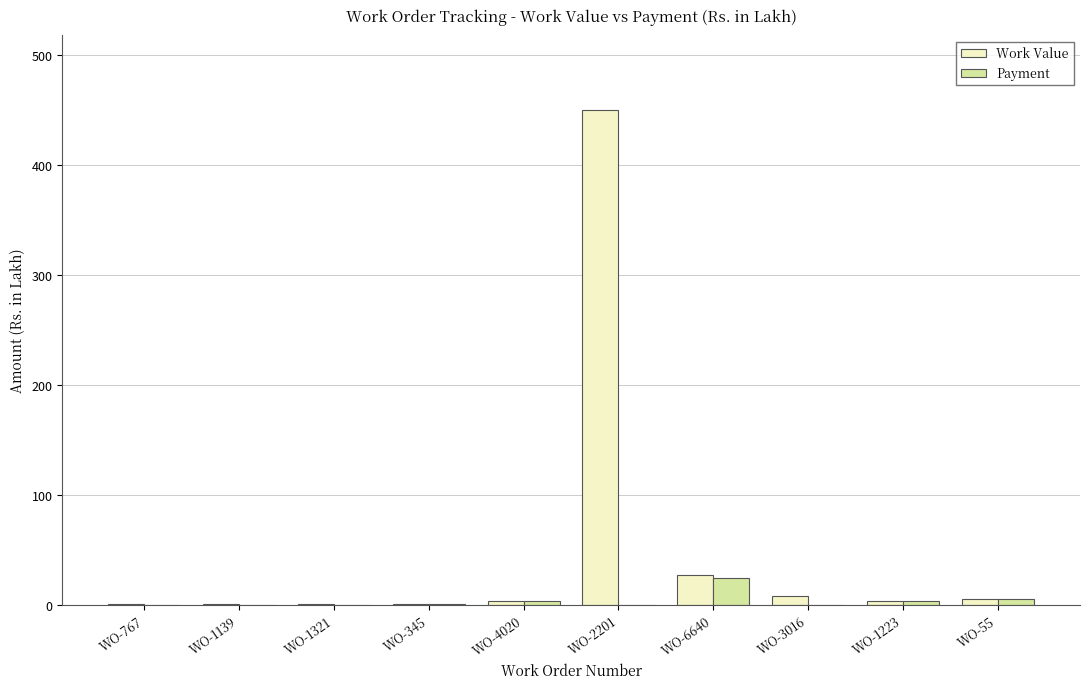

Are the bars horizontal?

No